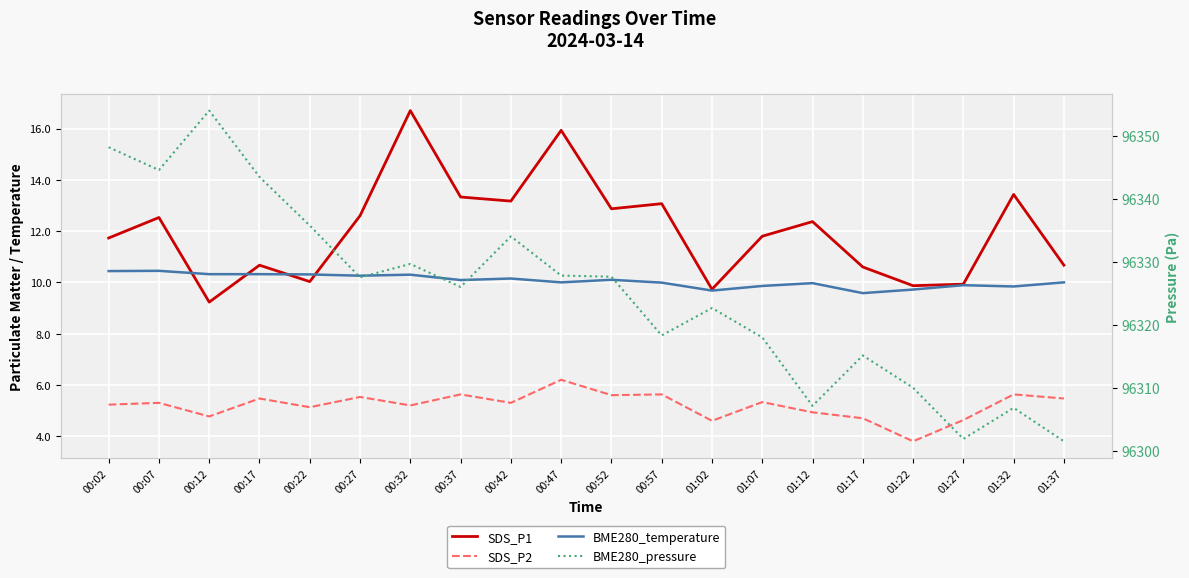

At which category is the sum across all series the highest?

00:12